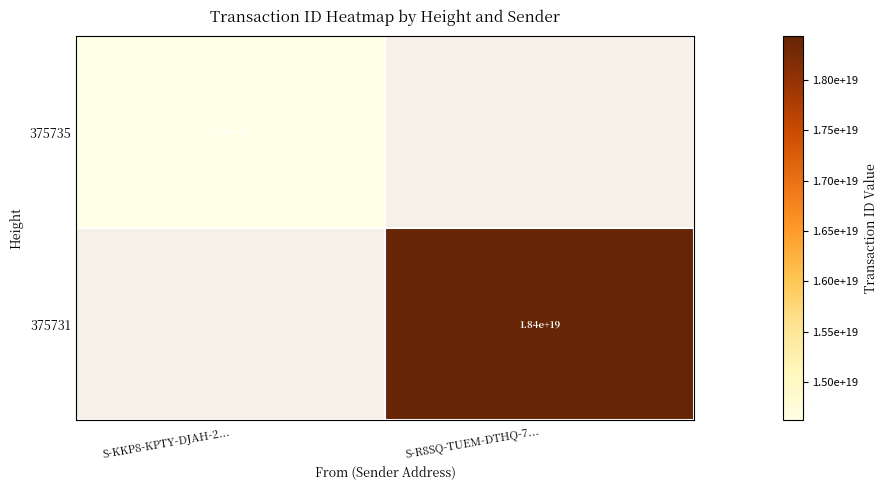

Is the value of 375735 at S-KKP8-KPTY-DJAH-2... greater than the value of 375731 at S-R8SQ-TUEM-DTHQ-7...?

No